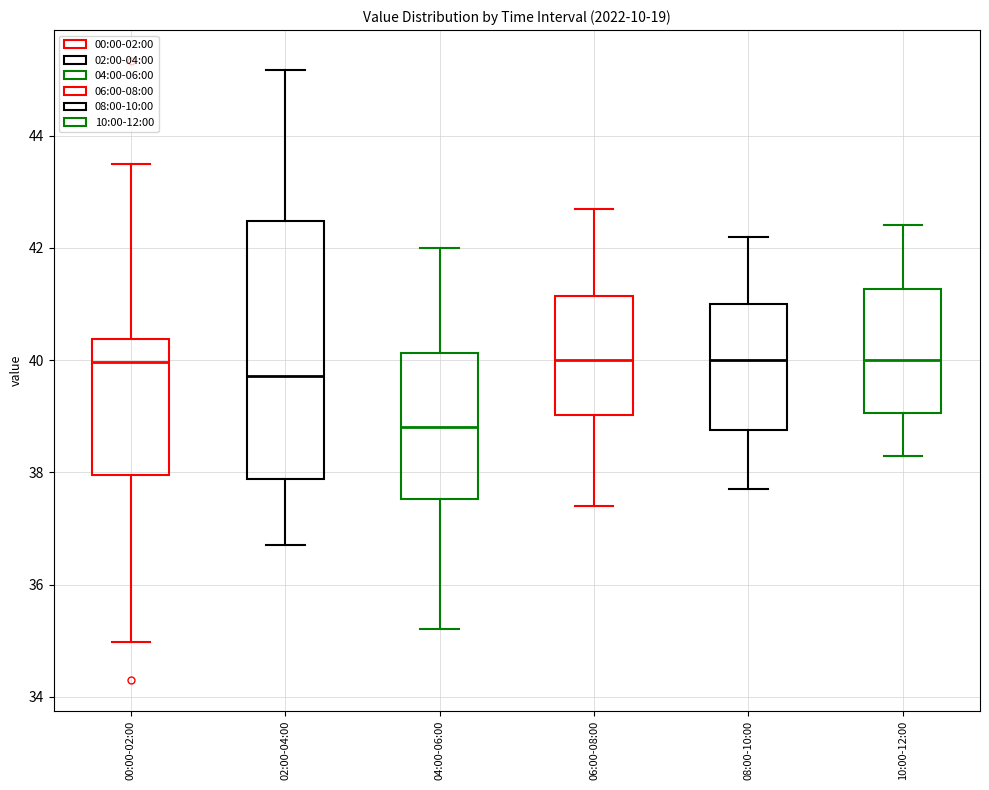

Reading left to right, read every box against the y-axis: the position of its median line, the range the box covers, and the ends of its whiskers. The values are not printed on the chart, so give them approximately, as read against the axis.

00:00-02:00: median 40.0, box 38.0 to 40.4, whiskers 35.0 to 43.6
02:00-04:00: median 39.8, box 37.8 to 42.4, whiskers 36.8 to 45.2
04:00-06:00: median 38.8, box 37.6 to 40.2, whiskers 35.2 to 42.0
06:00-08:00: median 40.0, box 39.0 to 41.2, whiskers 37.4 to 42.8
08:00-10:00: median 40.0, box 38.8 to 41.0, whiskers 37.8 to 42.2
10:00-12:00: median 40.0, box 39.0 to 41.2, whiskers 38.4 to 42.4